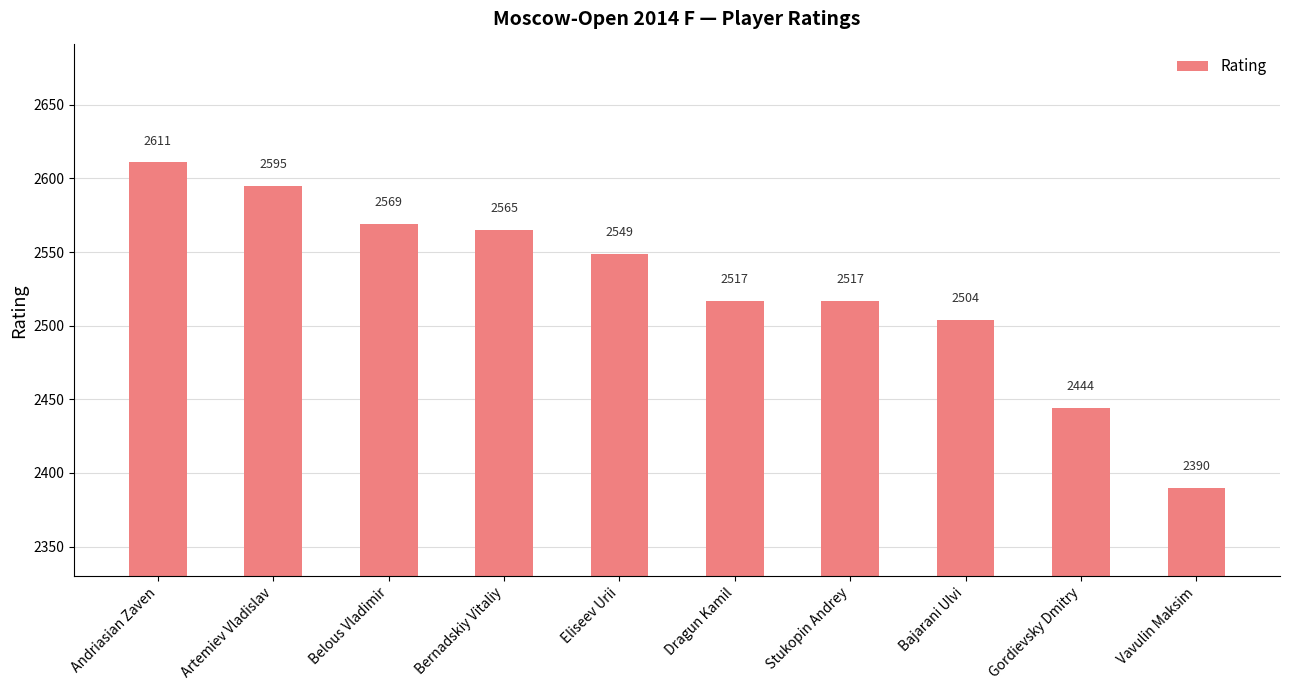

What is the difference between the maximum and minimum values?

221